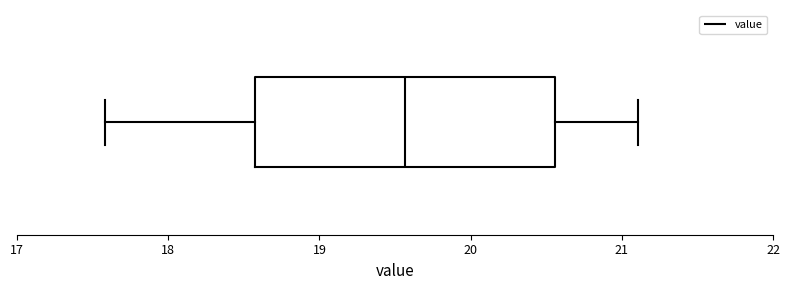

Read this box plot against the x-axis: the position of the median line, the range covered by the box, and the ends of both whiskers. The values are not printed on the chart, so give them approximately, as read against the axis.

median 19.6, box 18.6 to 20.6, whiskers 17.6 to 21.1